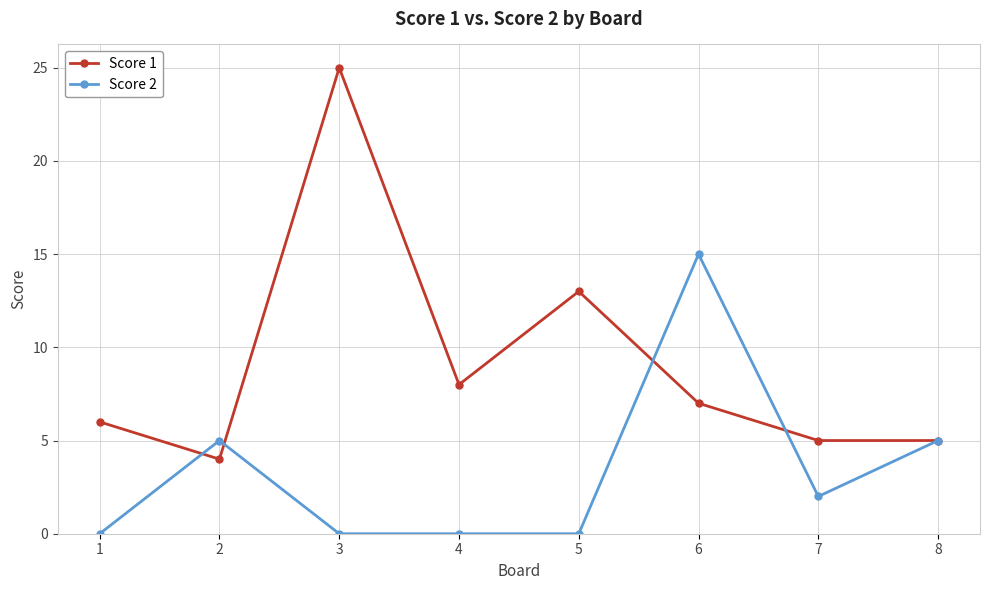

True or false: Score 2 has a value of 2 at 7.

True